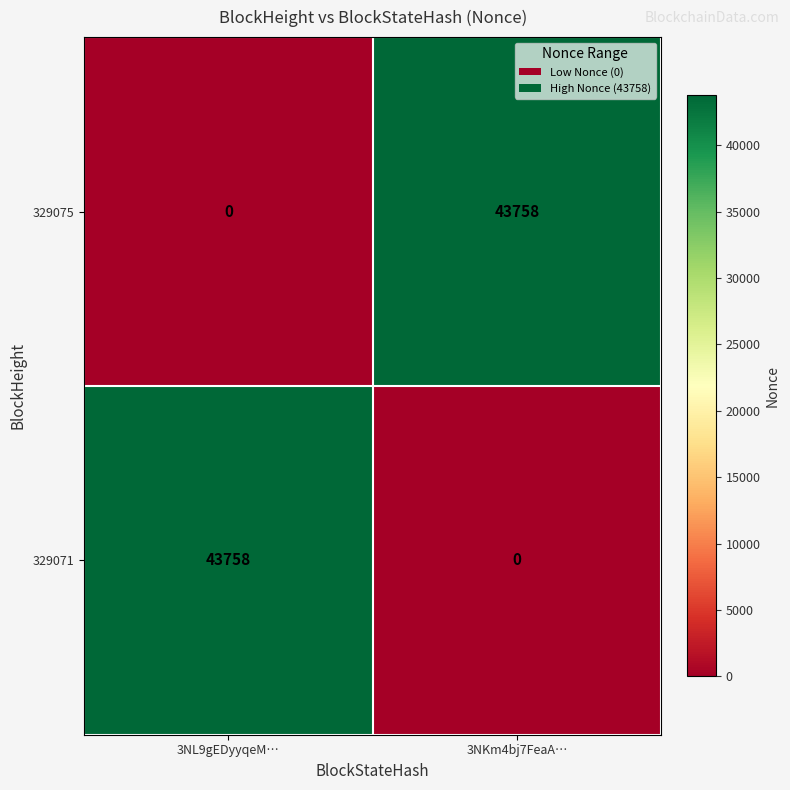

What is the total value across all series at 3NL9gEDyyqeM…?

43758